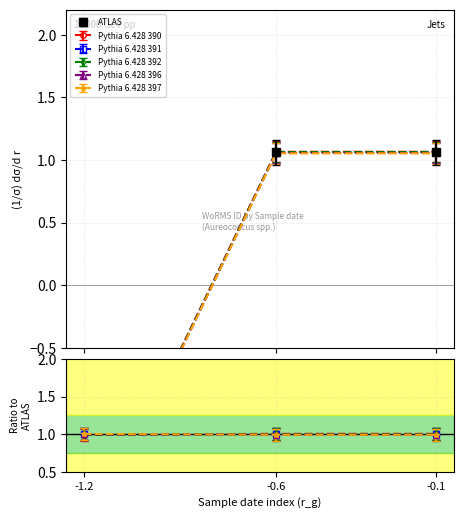

How many values in Pythia 6.428 390 are above zero?

2